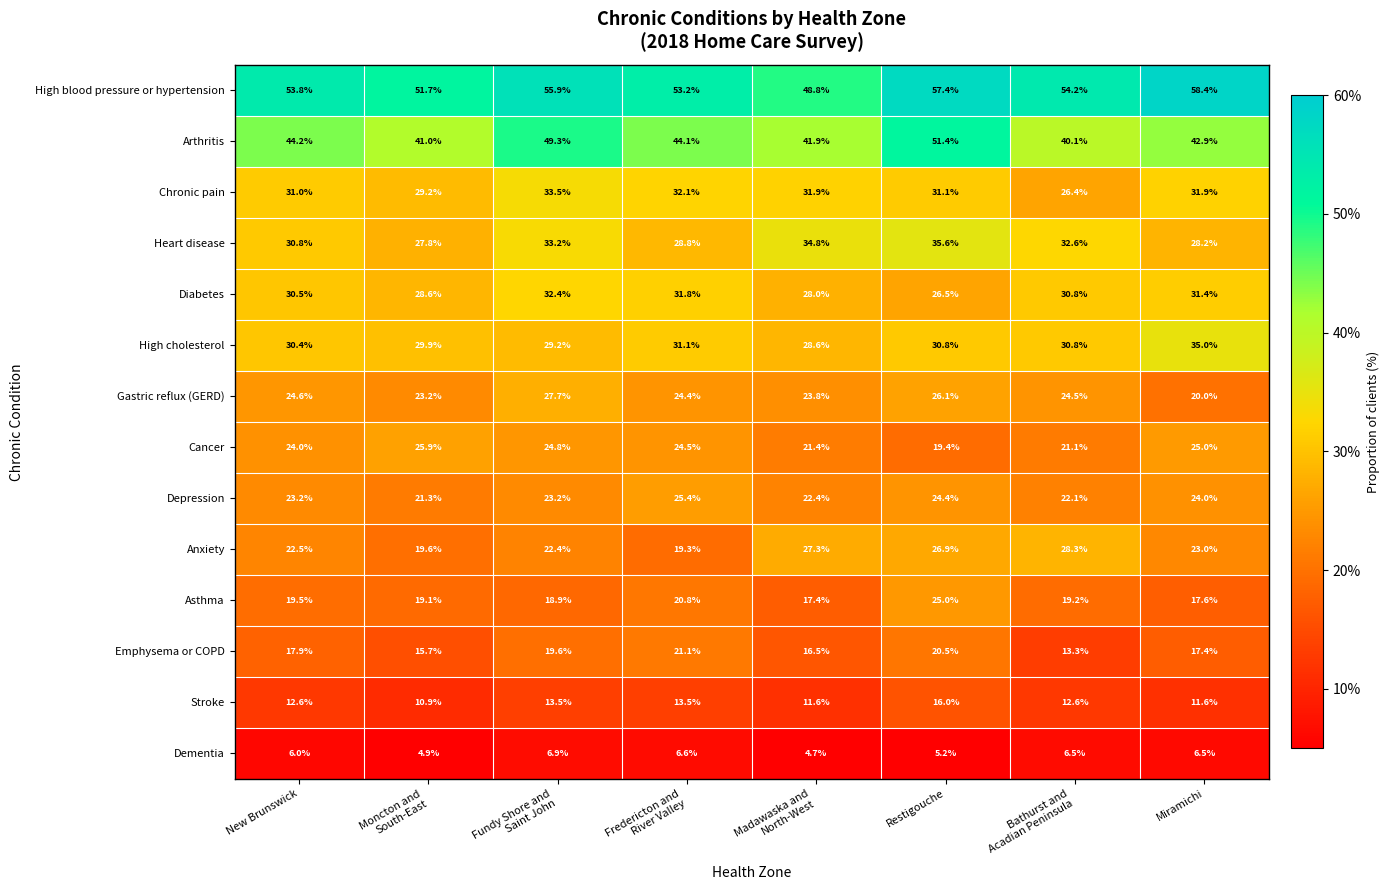

The value of Stroke at Restigouche is 28.6. True or false?

False